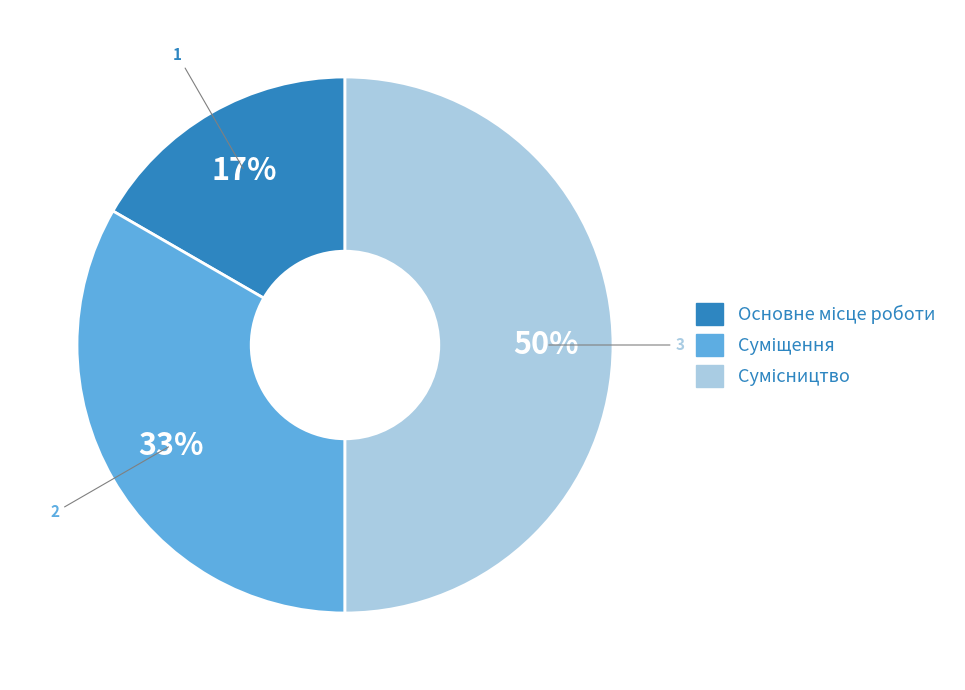

To the nearest percent, what is the average slice percentage?

33%